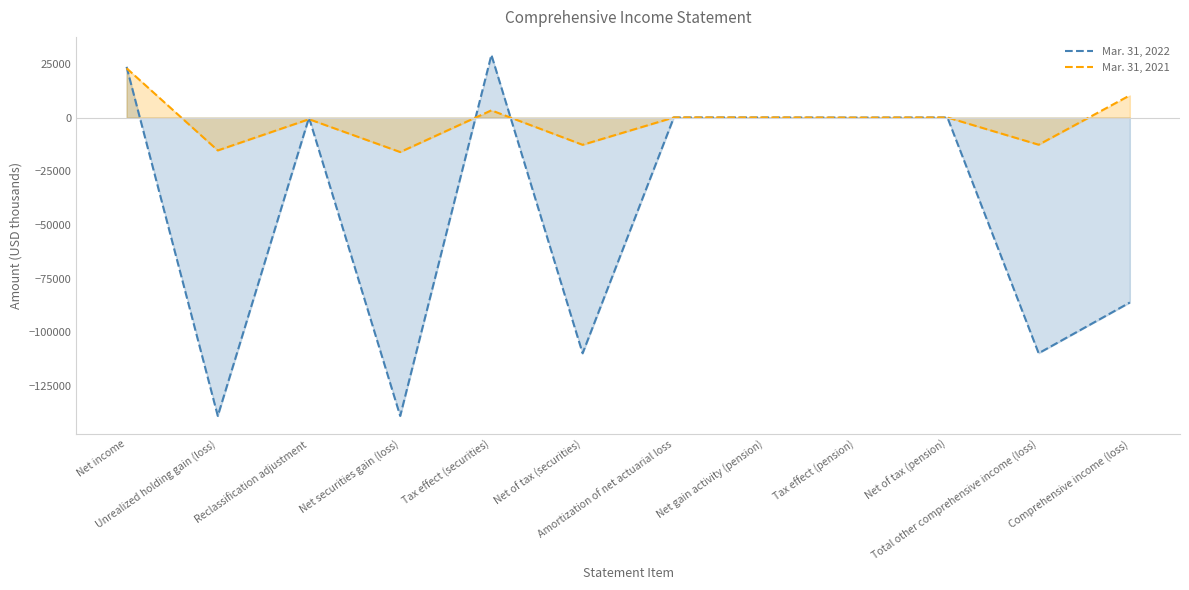

Where is Mar. 31, 2021 nearest to the value 3466?

Tax effect (securities)